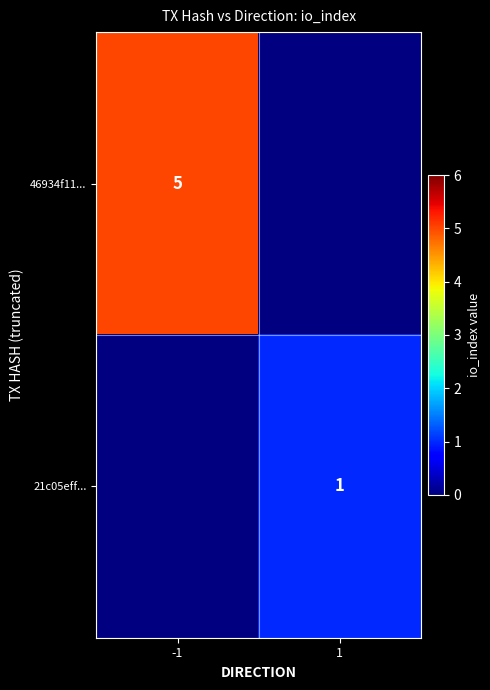

Count the number of categories in the chart.

2